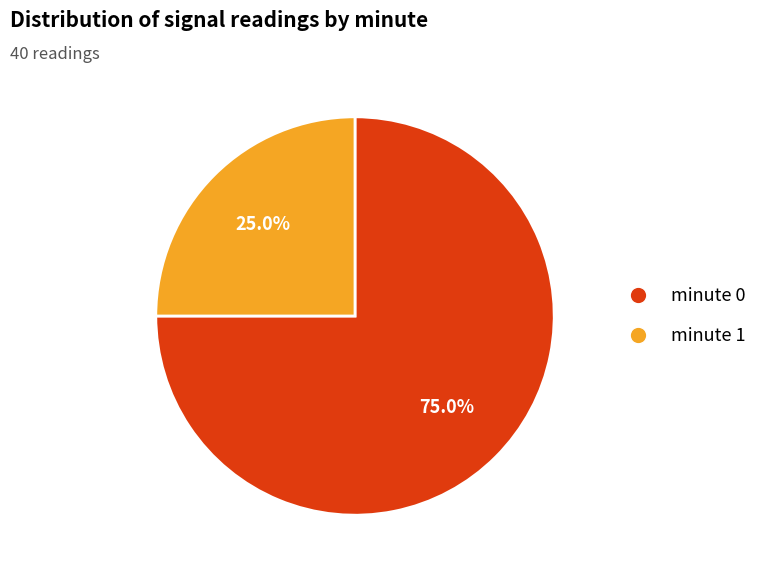

What is the majority slice?

minute 0